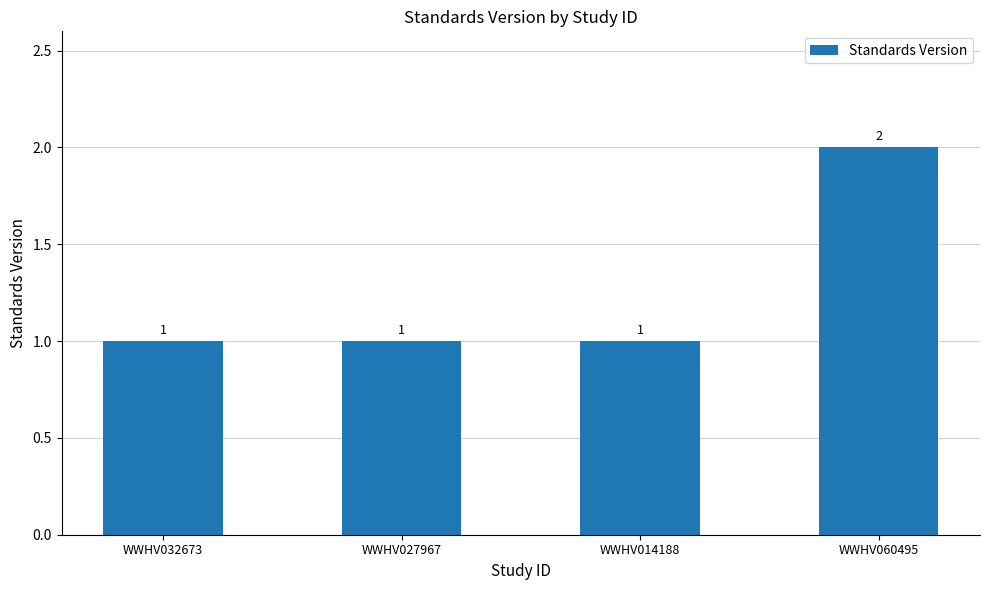

Which label corresponds to the largest value in the chart?

WWHV060495